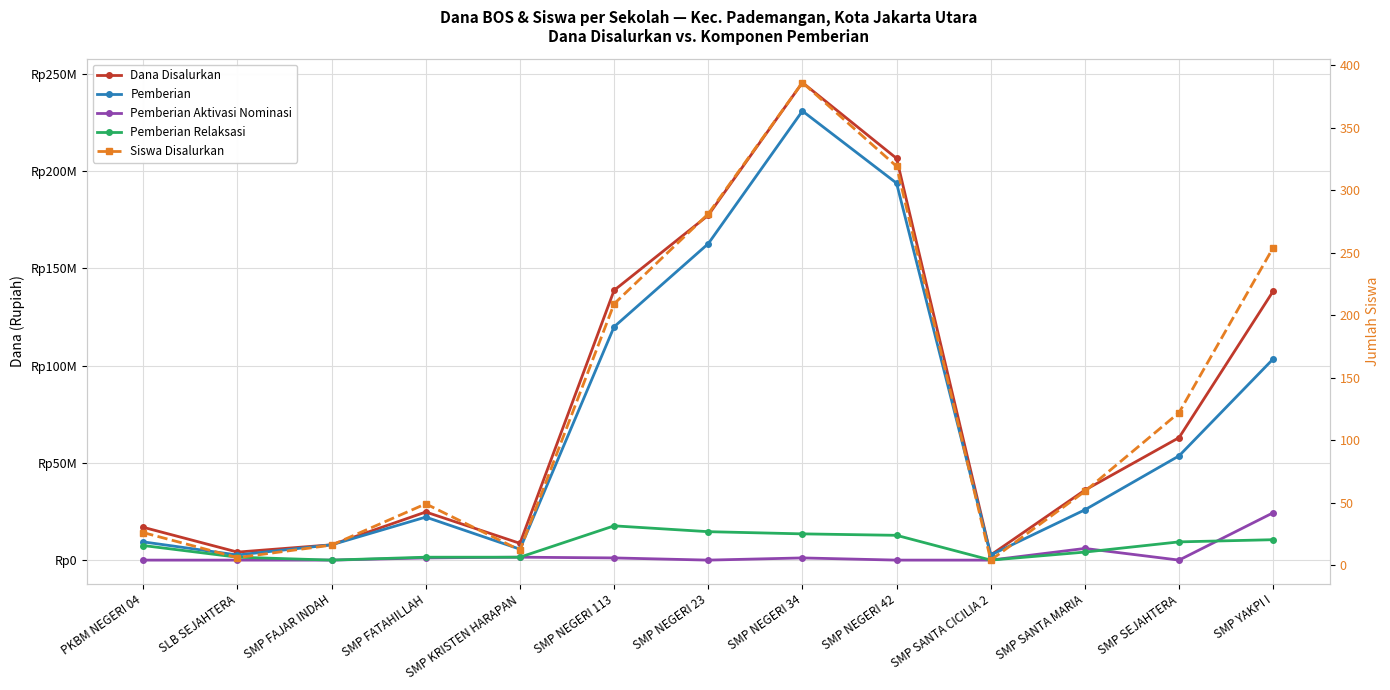

How many lines are shown in the chart?

5